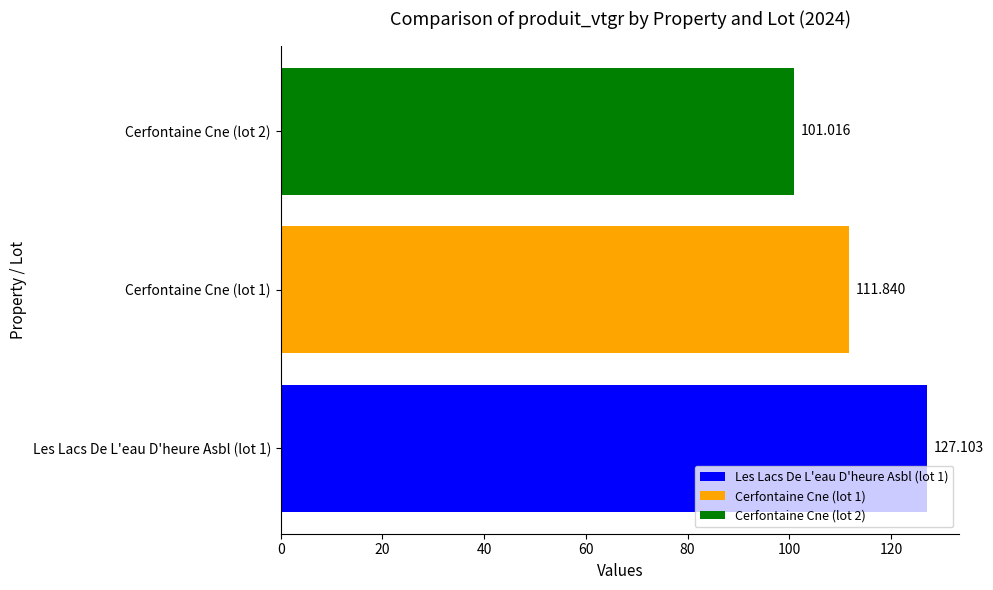

How many data points are above 111?

2